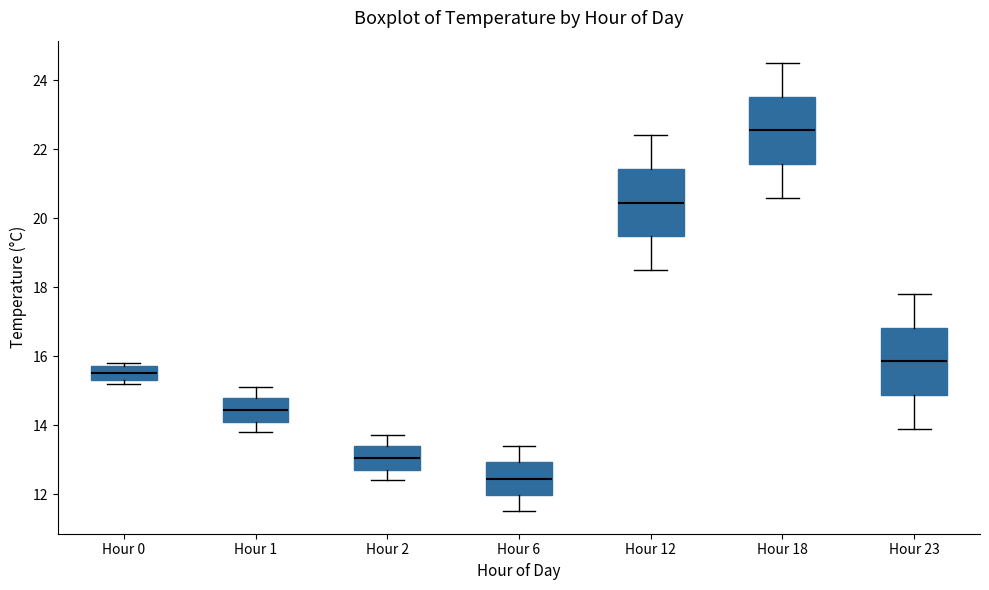

Reading left to right, transcribe this box plot: for each box, give where its median line is, the range the box spans, and where its two whiskers end, as read against the y-axis. The values are not printed on the chart, so give them approximately, as read against the axis.

Hour 0: median 15.6, box 15.4 to 15.8, whiskers 15.2 to 15.8 (just above the box's upper edge)
Hour 1: median 14.4, box 14.2 to 14.8, whiskers 13.8 to 15.2
Hour 2: median 13.0, box 12.8 to 13.4, whiskers 12.4 to 13.8
Hour 6: median 12.4, box 12.0 to 13.0, whiskers 11.6 to 13.4
Hour 12: median 20.4, box 19.4 to 21.4, whiskers 18.6 to 22.4
Hour 18: median 22.6, box 21.6 to 23.6, whiskers 20.6 to 24.6
Hour 23: median 15.8, box 14.8 to 16.8, whiskers 14.0 to 17.8